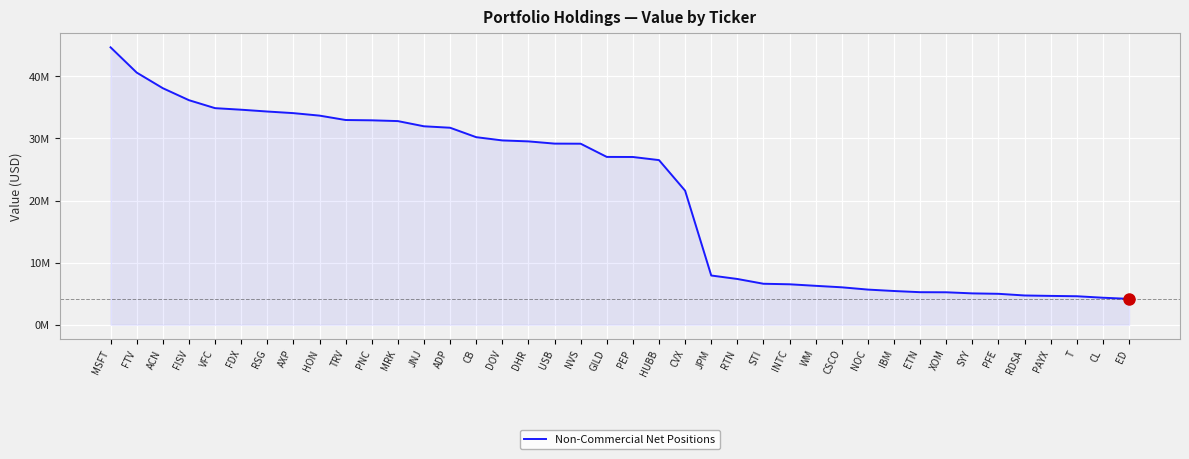

List the labels in order of value, smallest first.

ED, CL, T, PAYX, RDSA, PFE, SYY, XOM, ETN, IBM, NOC, CSCO, WM, INTC, STI, RTN, JPM, CVX, HUBB, PEP, GILD, NVS, USB, DHR, DOV, CB, ADP, JNJ, MRK, PNC, TRV, HON, AXP, RSG, FDX, VFC, FISV, ACN, FTV, MSFT